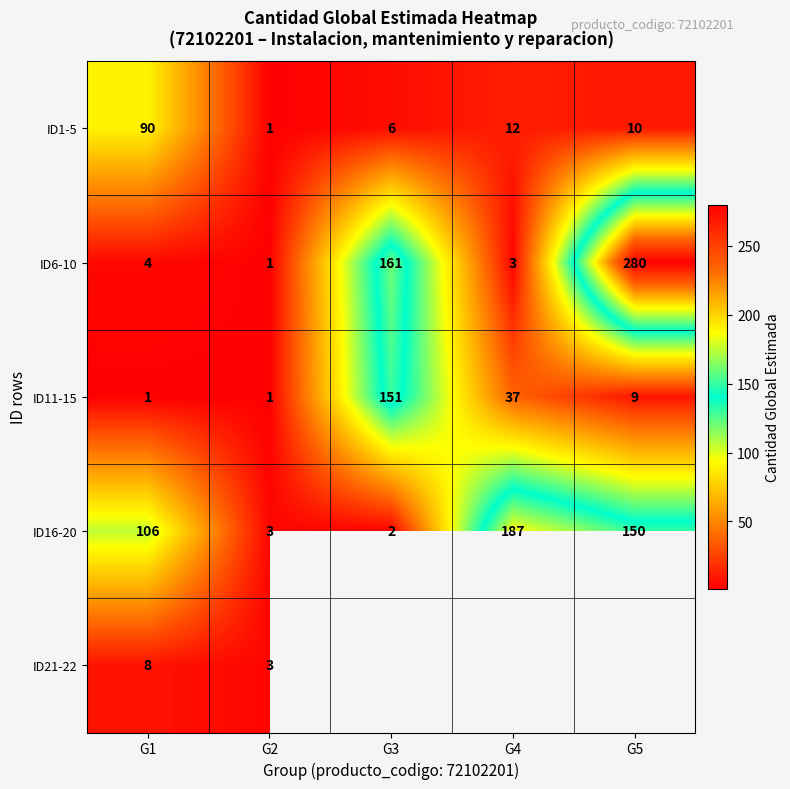

Rank the categories by ID1-5 value from lowest to highest.

G2, G3, G5, G4, G1